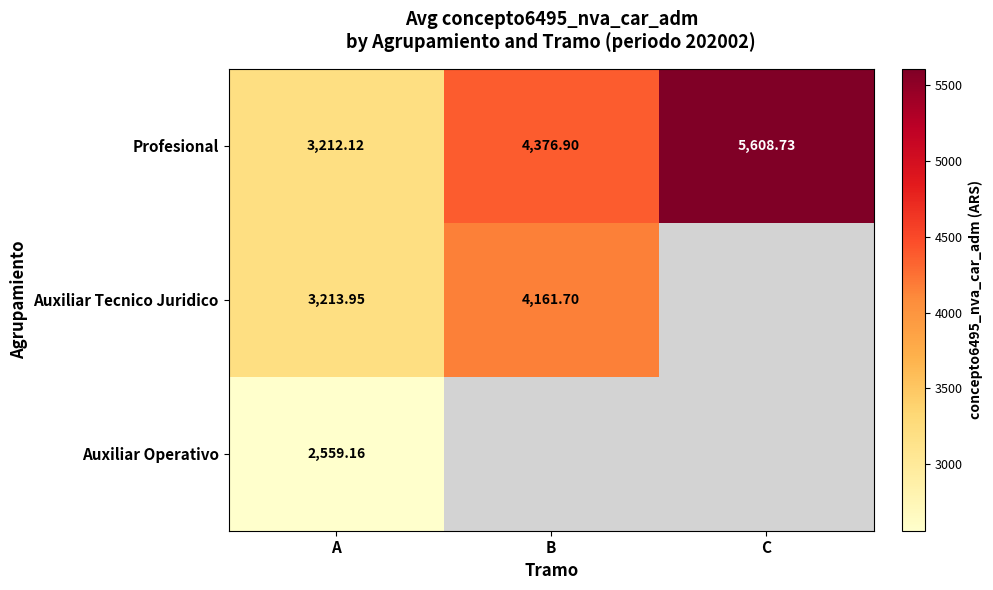

List the labels in order of Profesional value, largest first.

C, B, A